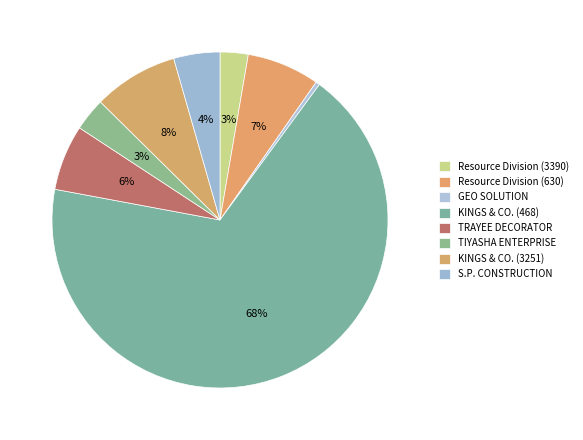

How many slices are in this pie chart?

8